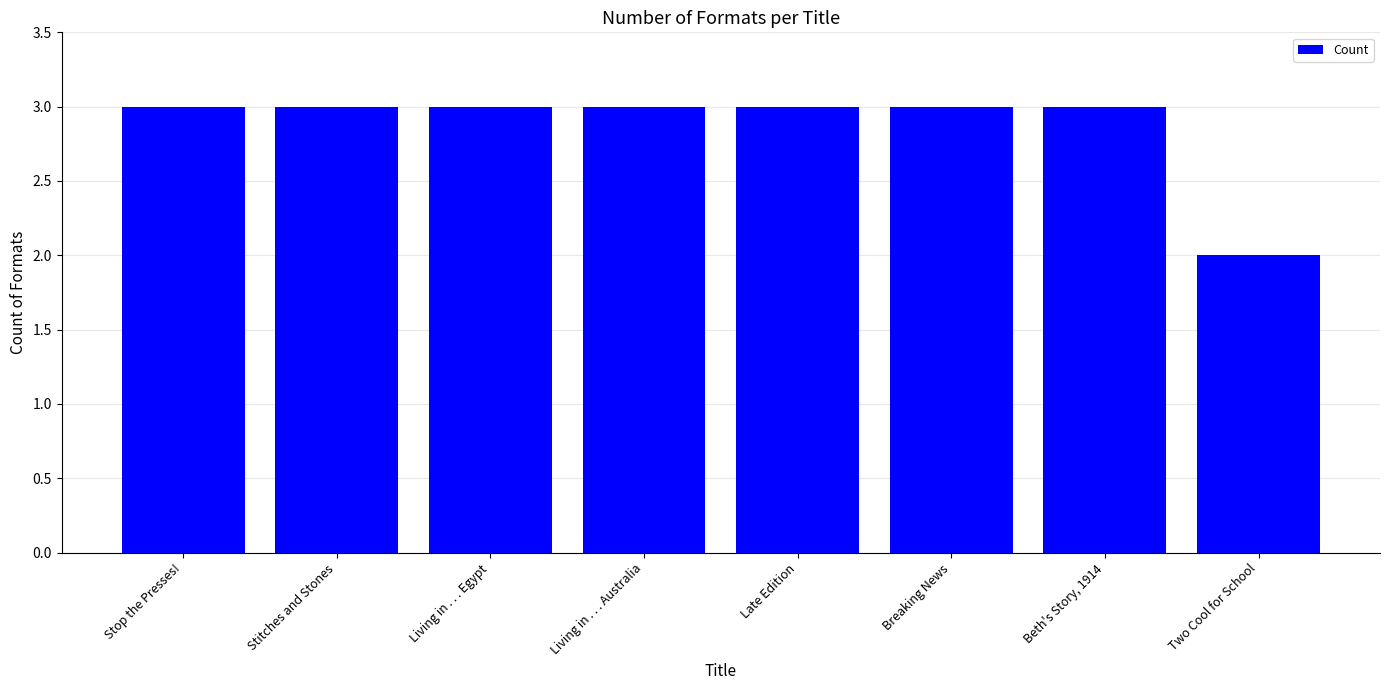

What is the value of the 8th bar from the left?

2